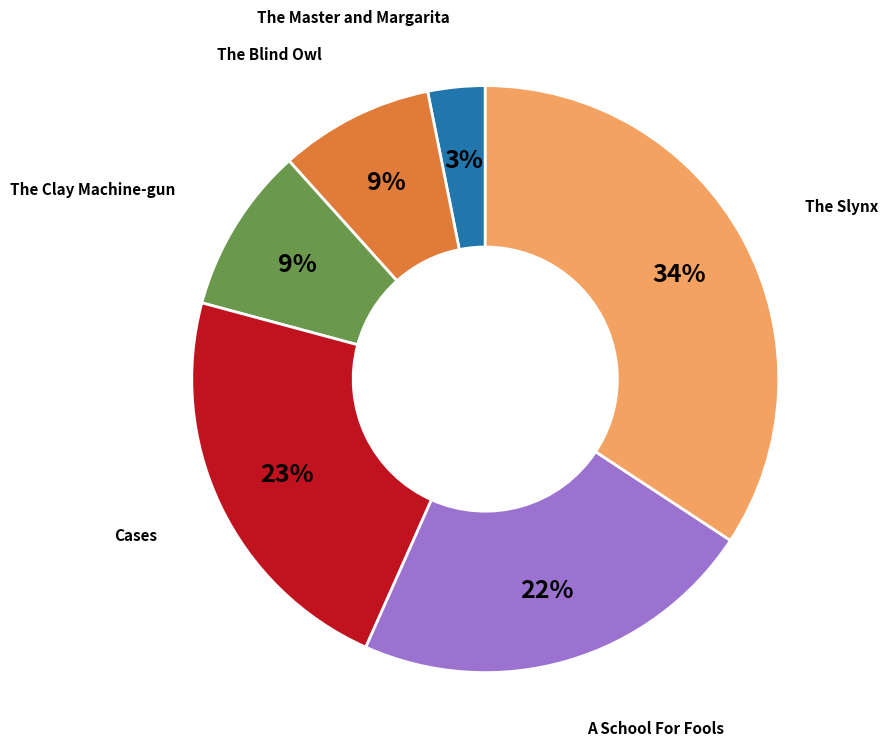

Is it true that Cases is 28% of the pie?

False